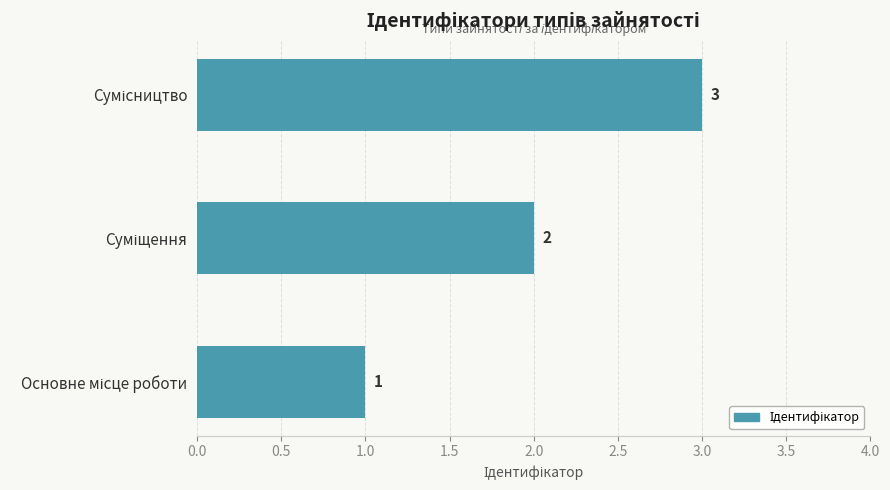

What is the sum of all values?

6